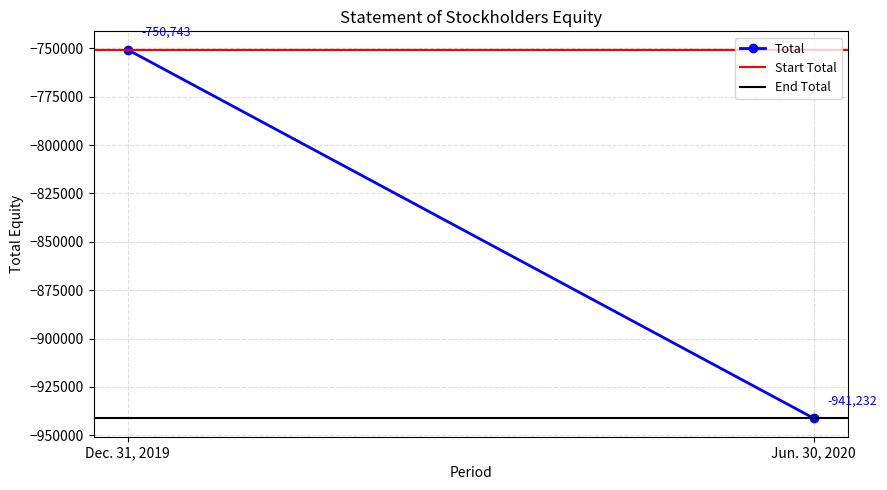

What is the smallest value displayed?

-941232